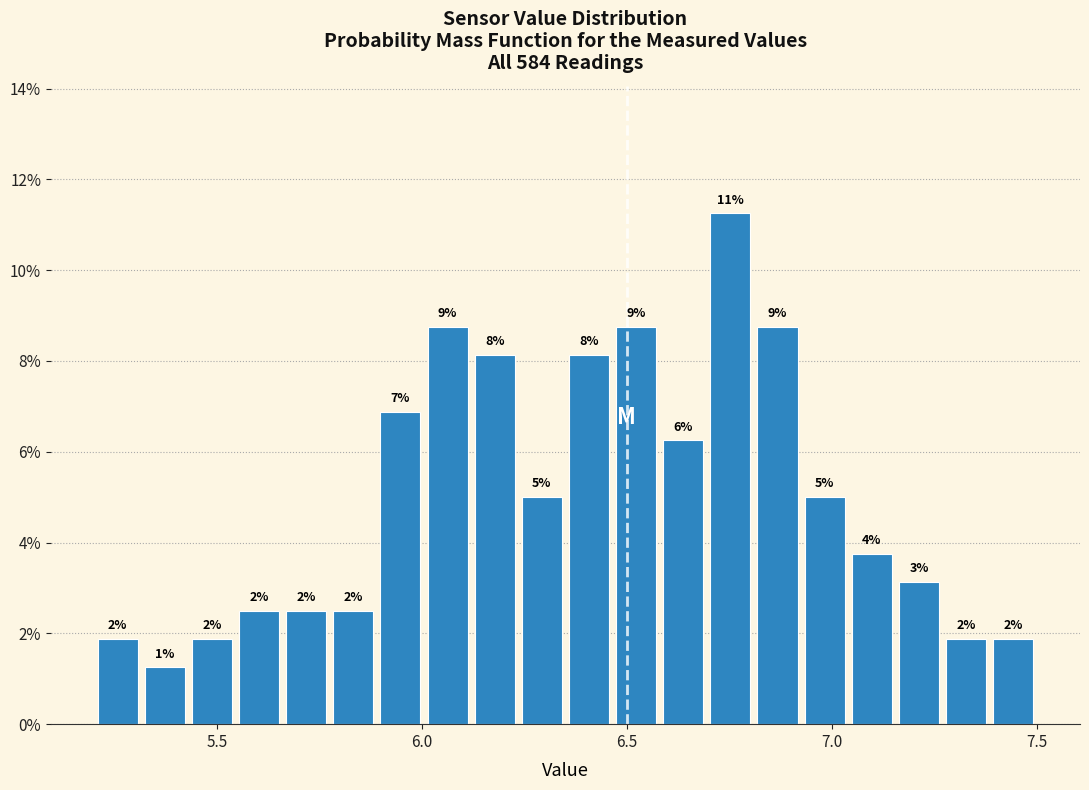

Read against the x-axis, roughly where is the centre of the tallest bar?

6.75